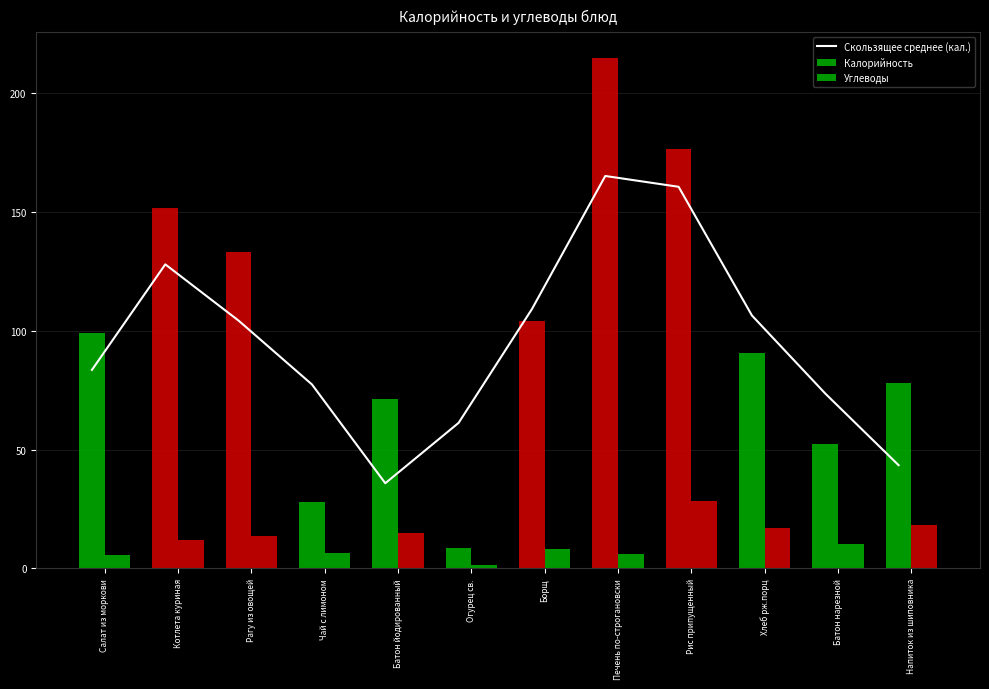

Which series has the largest total across all categories?

Калорийность